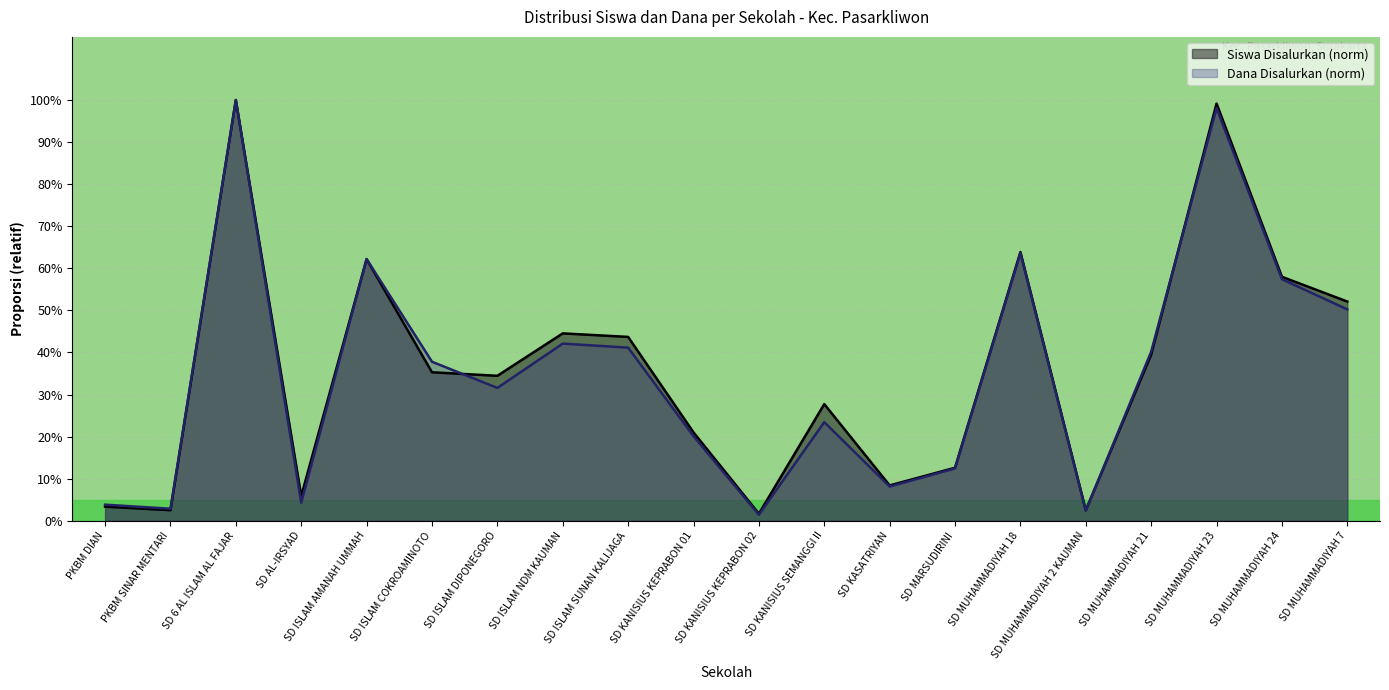

Which series has the largest total across all categories?

Siswa Disalurkan